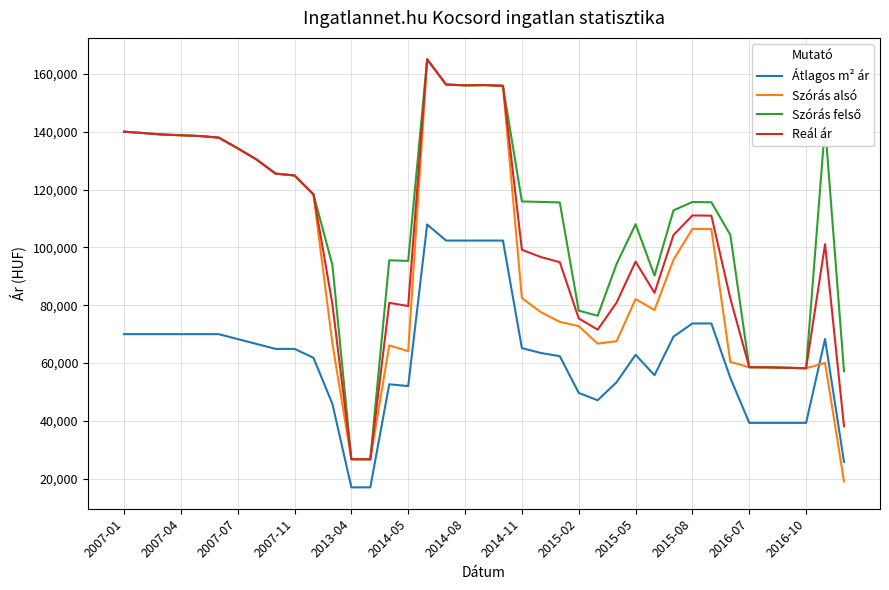

True or false: Átlagos m² ár and Reál ár intersect in this chart.

False